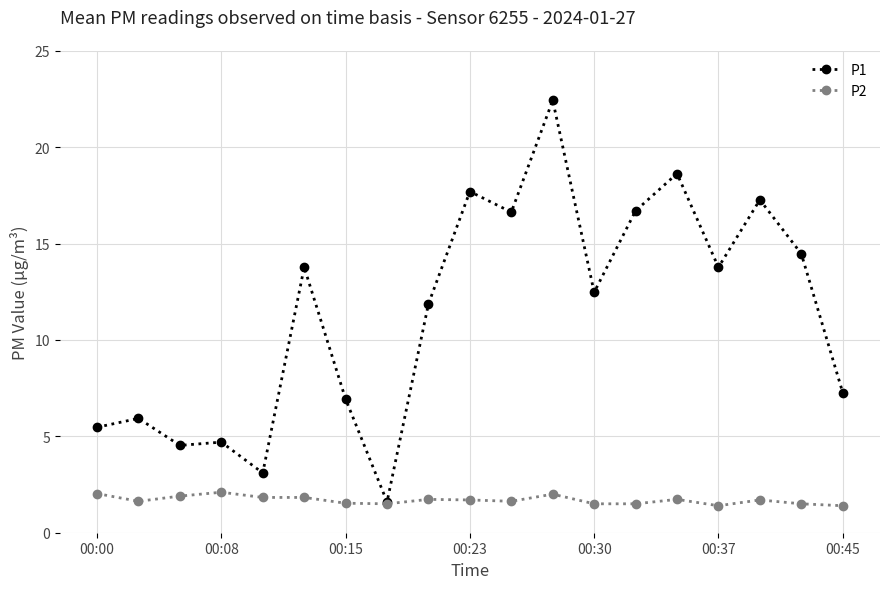

What is the smallest value displayed?

1.4